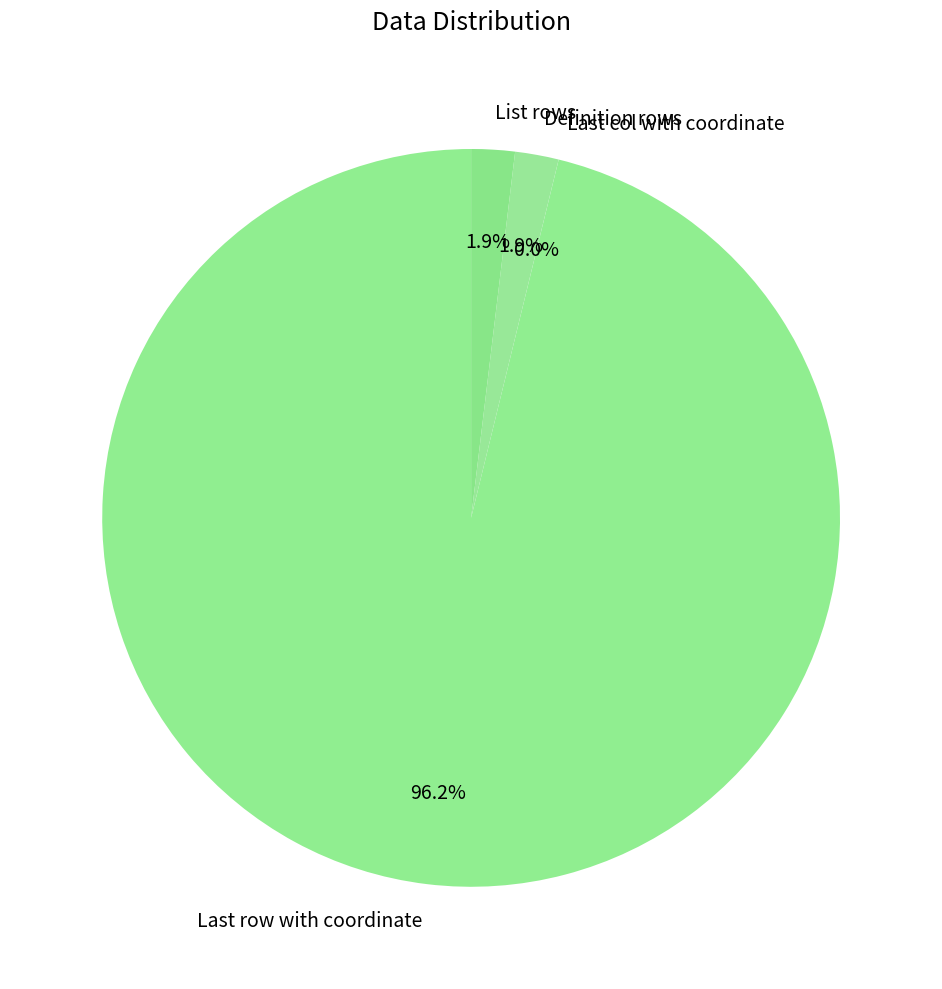

Which slice is the largest?

Last row with coordinate